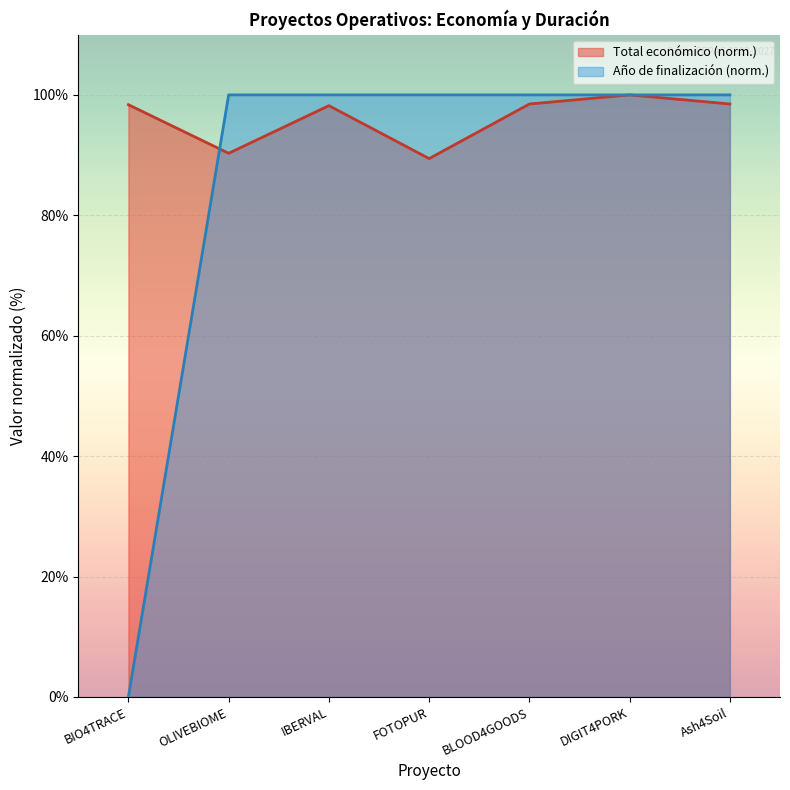

The value of Total económico at FOTOPUR is 39.5. True or false?

False